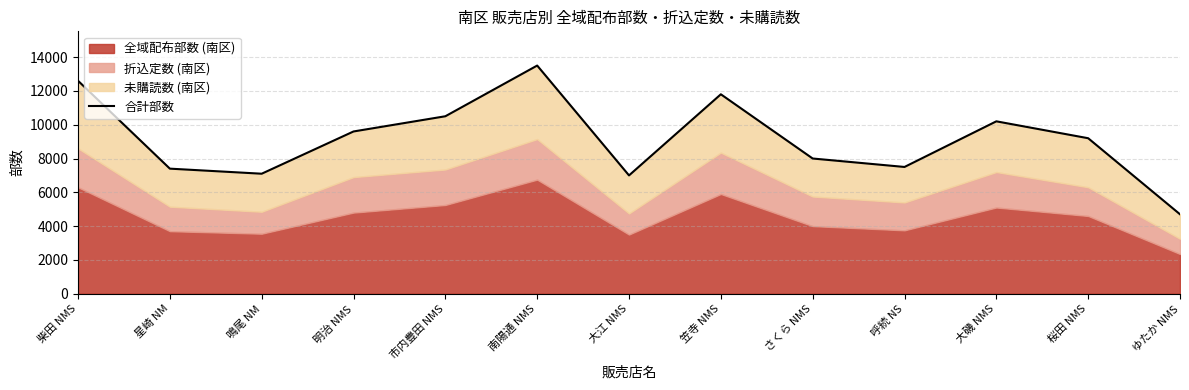

True or false: the data shows 4406 at 大江 NMS.

False